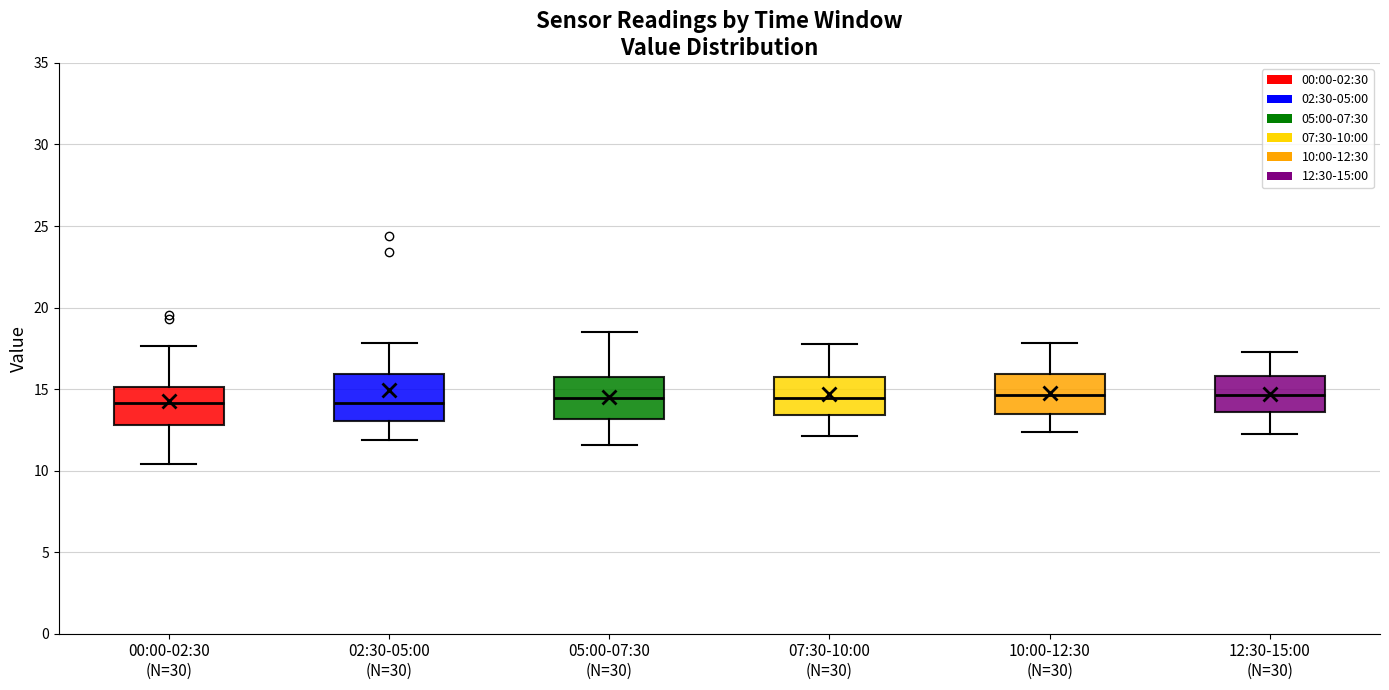

Where is the upper edge of the box for 02:30-05:00 (N=30) on the y-axis? The values are not printed on the chart, so give them approximately, as read against the axis.

16.0